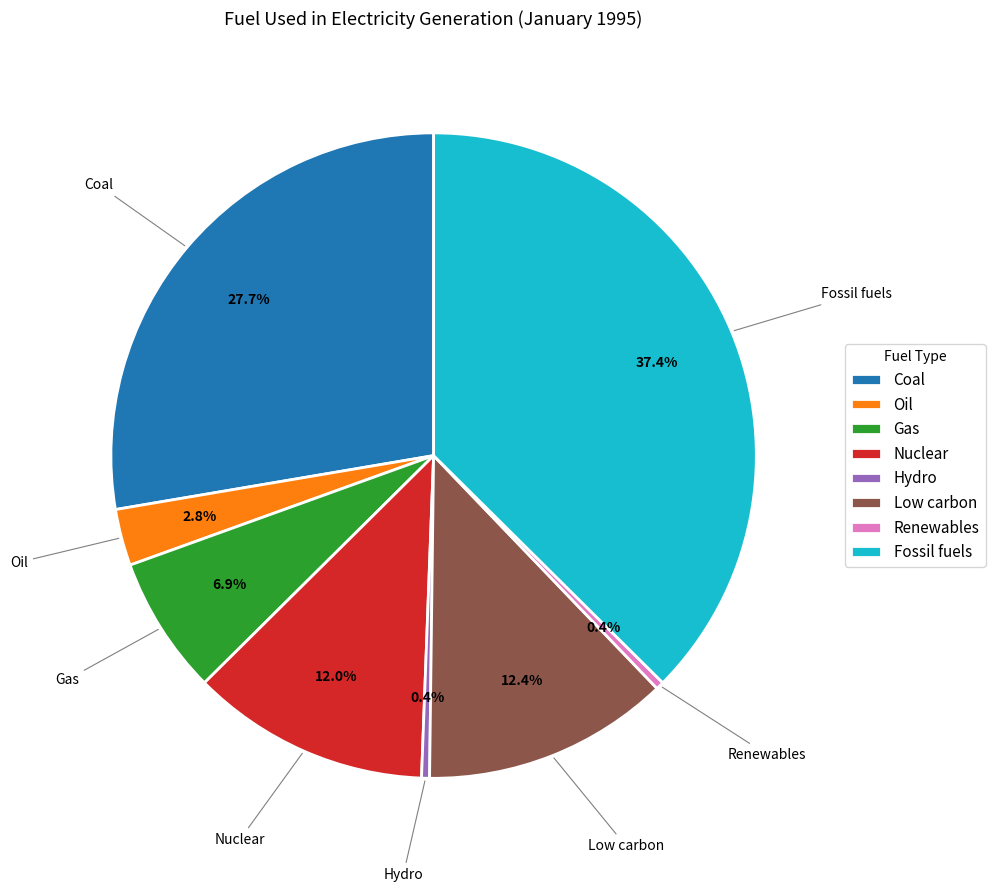

Count the number of slices in the pie.

8